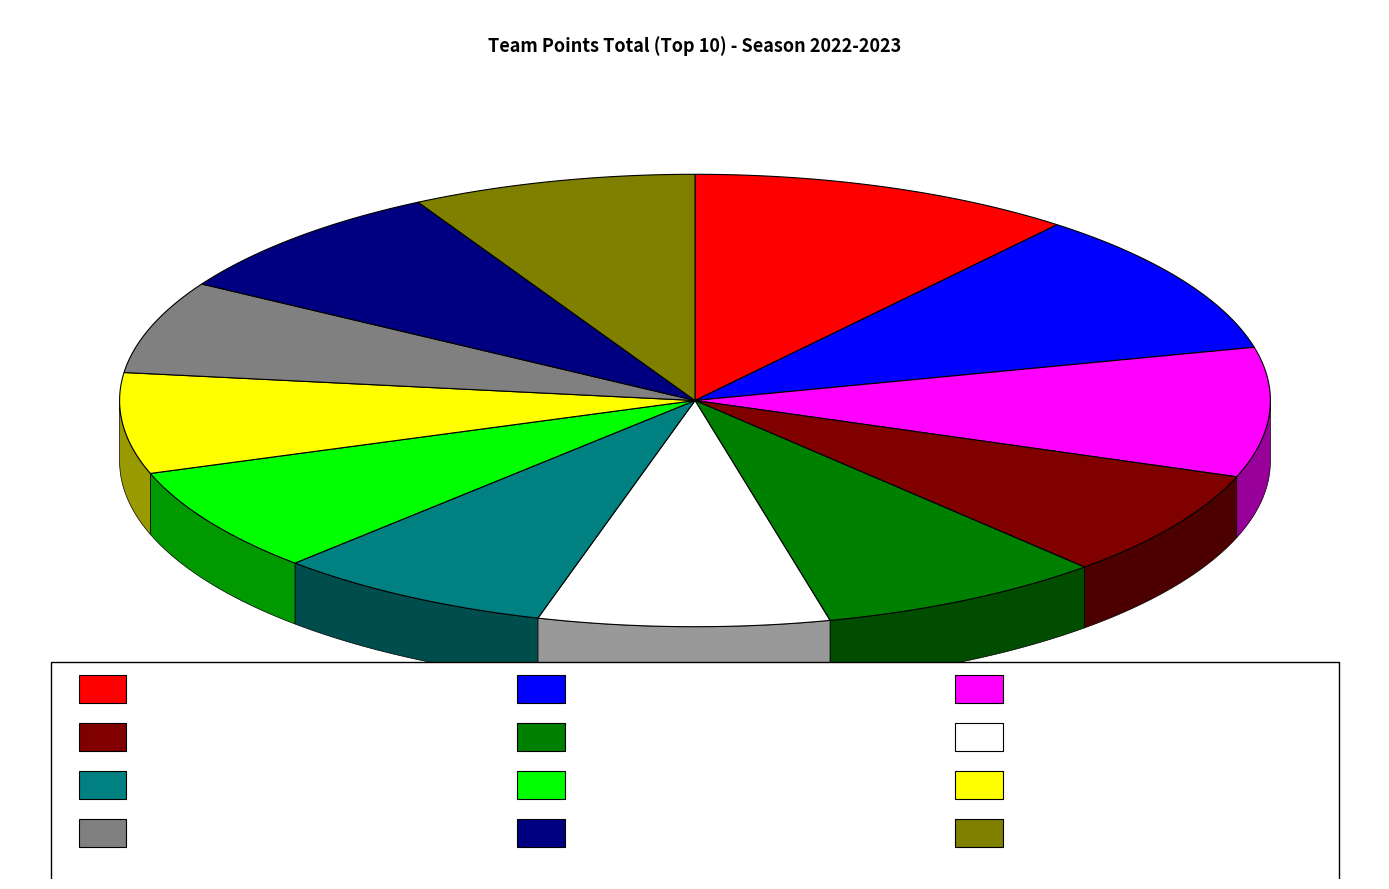

Between IIIR Stars Equestrian Team and Circle M Equestrian Team, which is larger?

IIIR Stars Equestrian Team